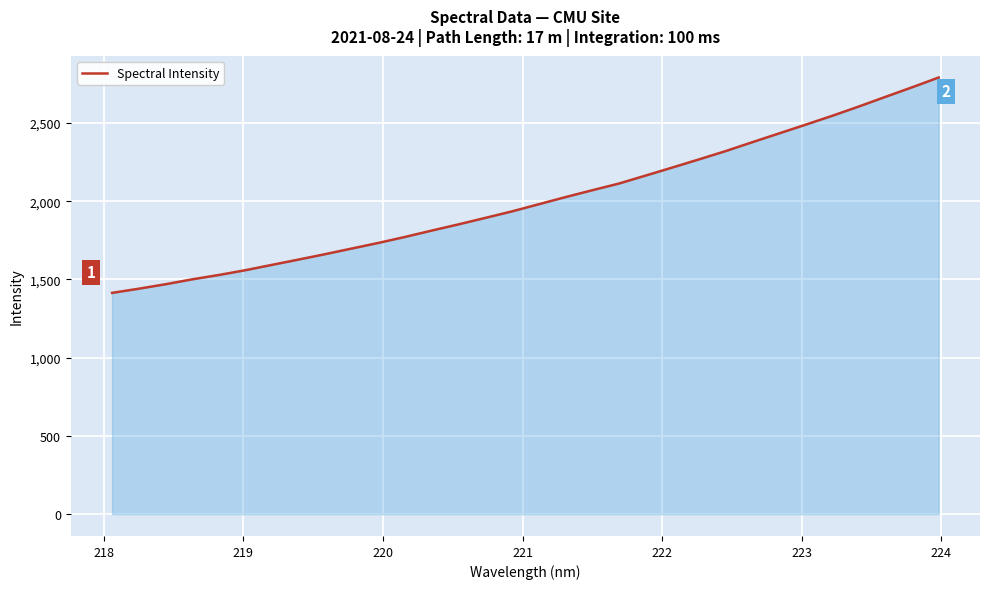

What is the difference between the maximum and minimum values?

1376.7